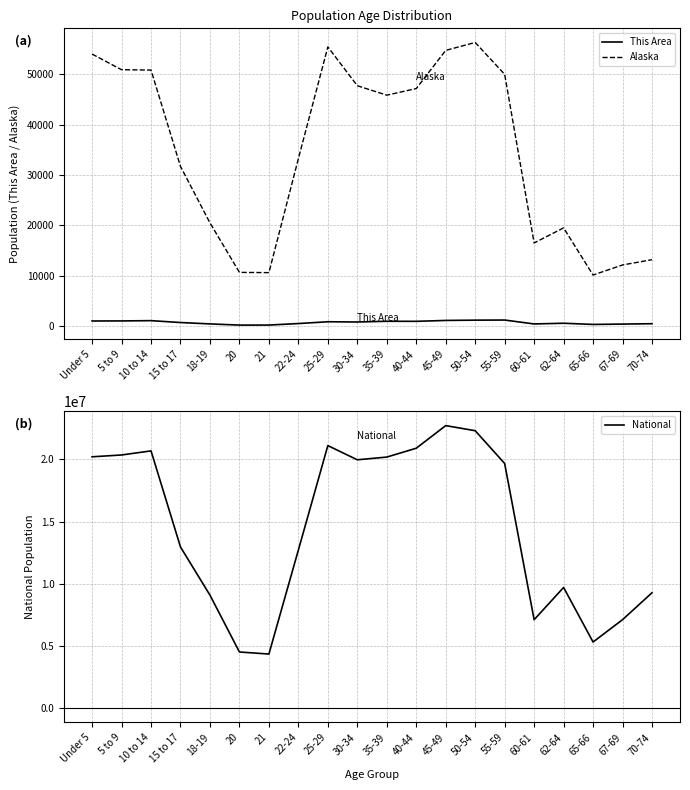

The value of This Area at 22-24 is 819. True or false?

False